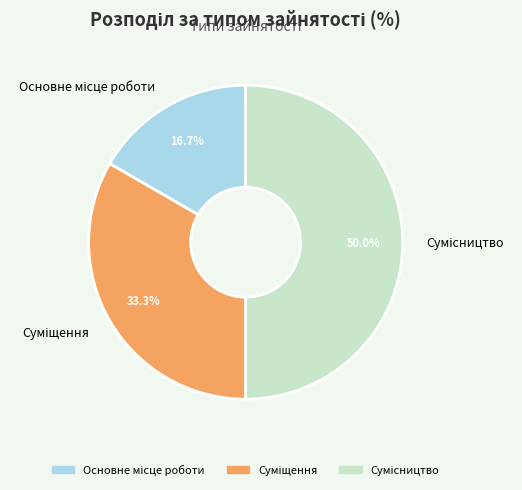

Is it true that Суміщення is 26% of the pie?

False